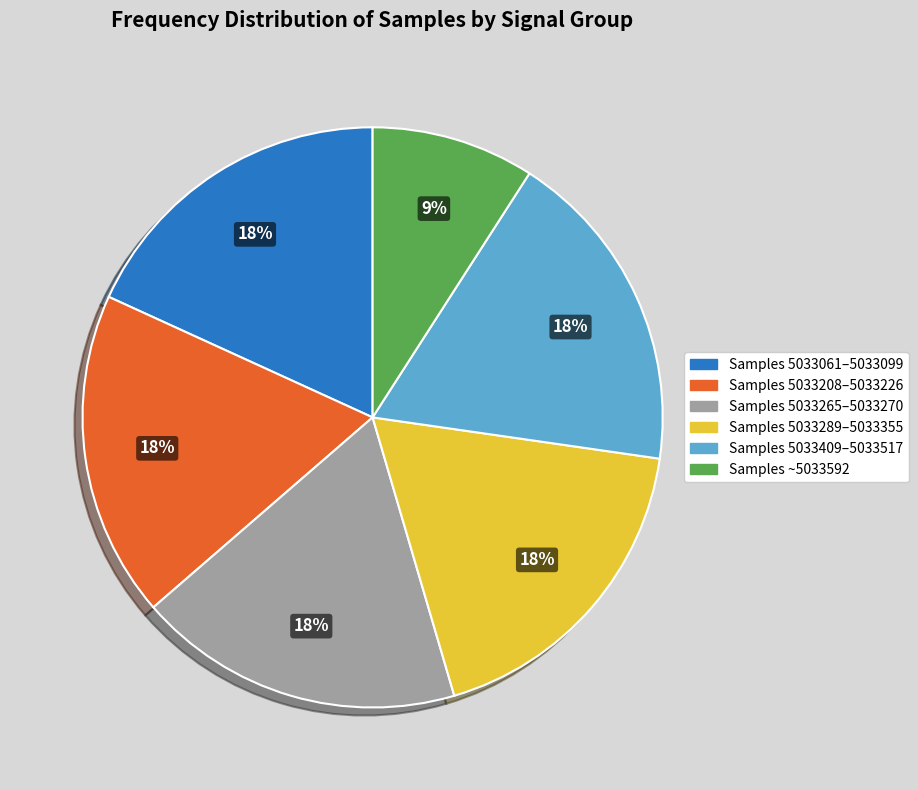

Is it true that Samples 5033289–5033355 is 28% of the pie?

False